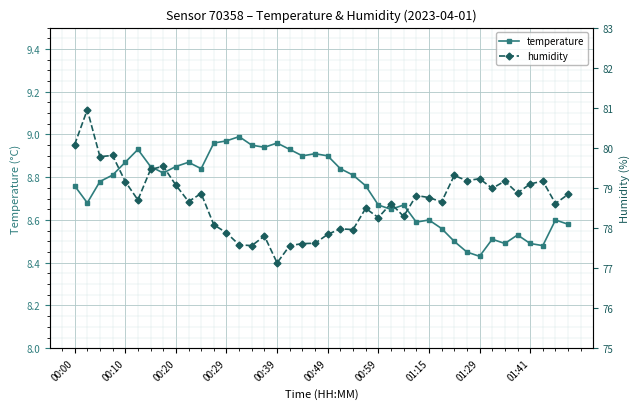

What is the difference between the maximum and minimum values in the humidity series?

3.8